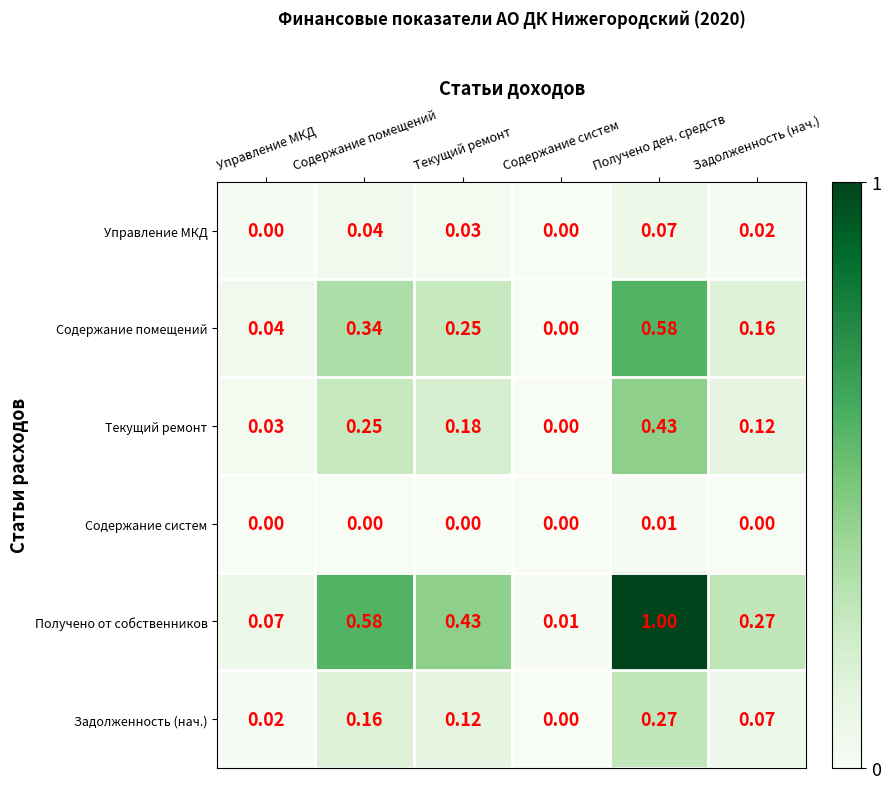

Which category has the highest value across all series?

Получено ден. средств